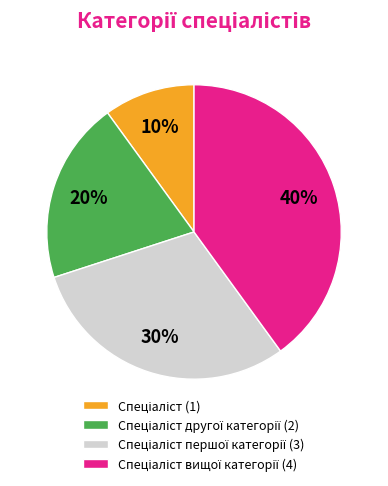

Is there a majority slice in this chart?

No